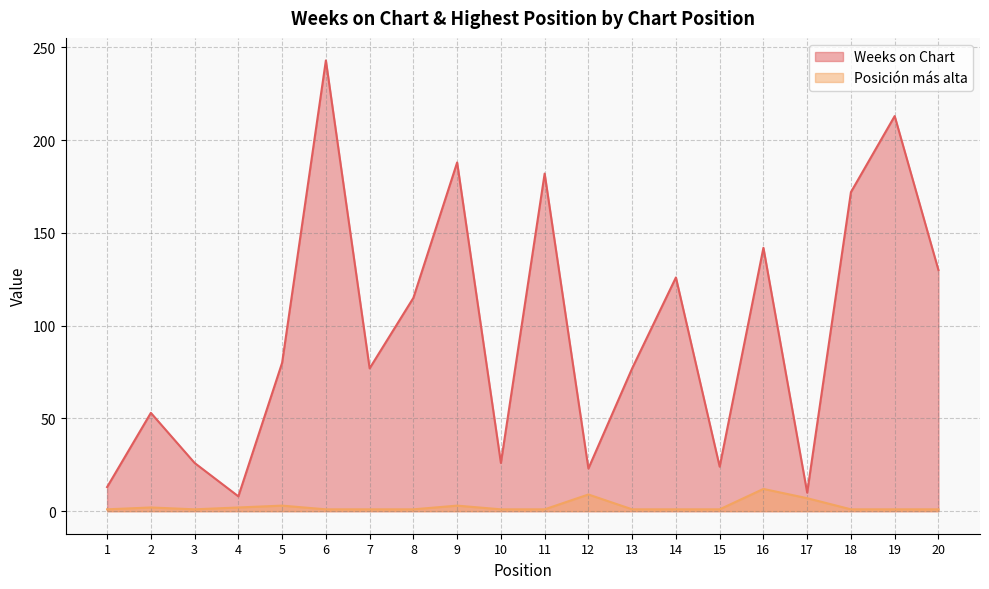

True or false: Weeks on Chart and Posición más alta intersect in this chart.

False